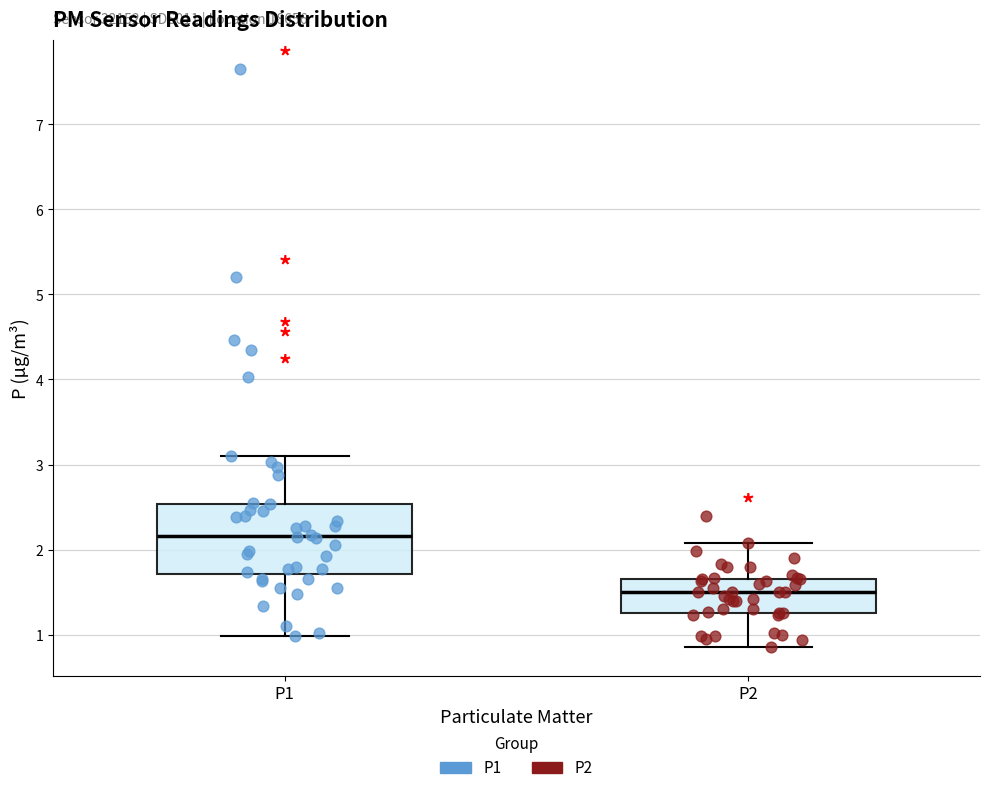

Comparing the boxes themselves (not the whiskers), which one is the tallest?

P1